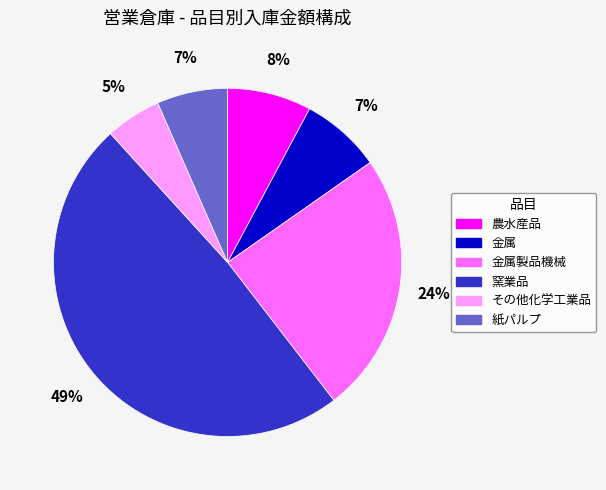

Is there any slice that represents more than half of the pie?

No